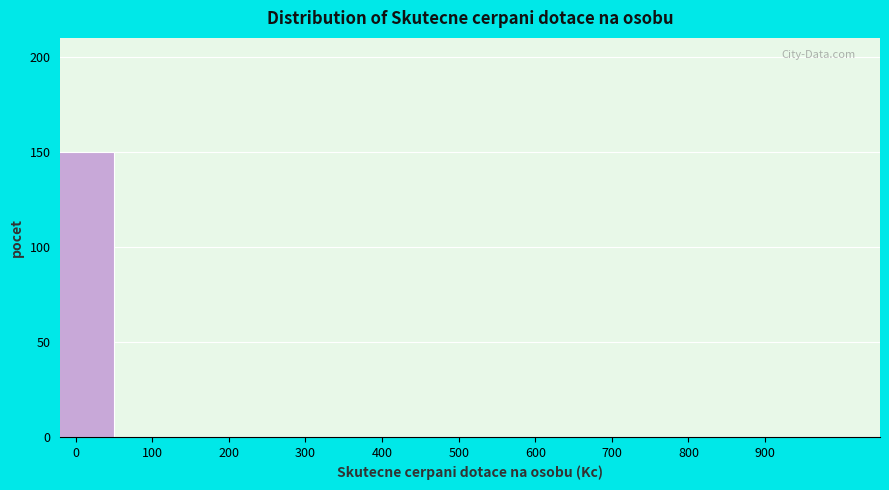

Reading right to left, what are all the values shown in this chart?

900=0	800=0	700=0	600=0	500=0	400=0	300=0	200=0	100=0	0=150